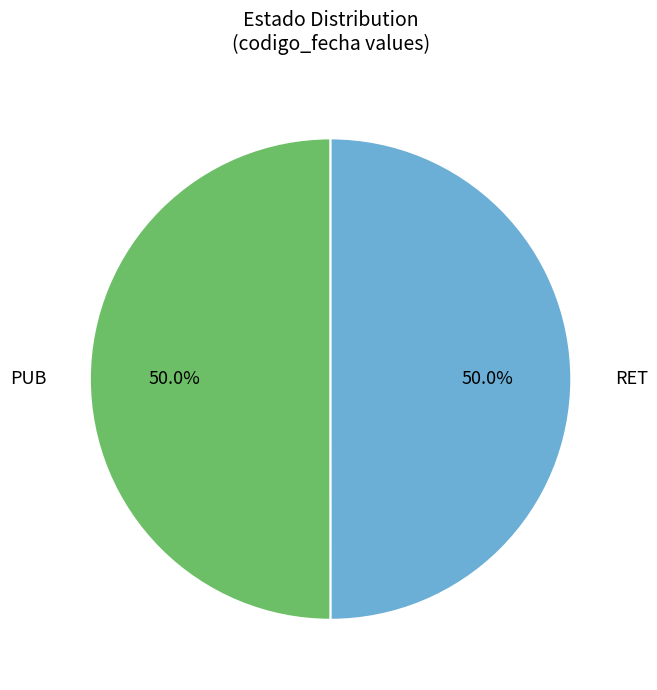

What percentage is NOT represented by RET?

50.0%